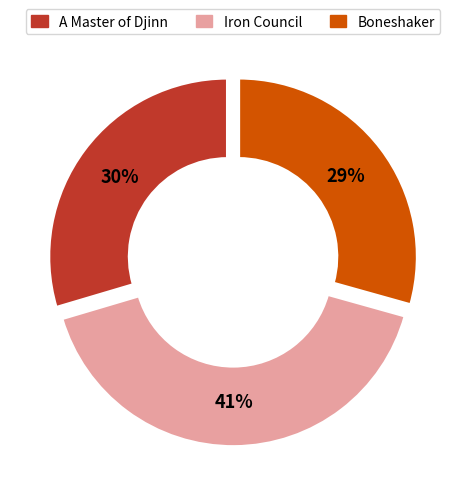

How many segments does this pie chart have?

3